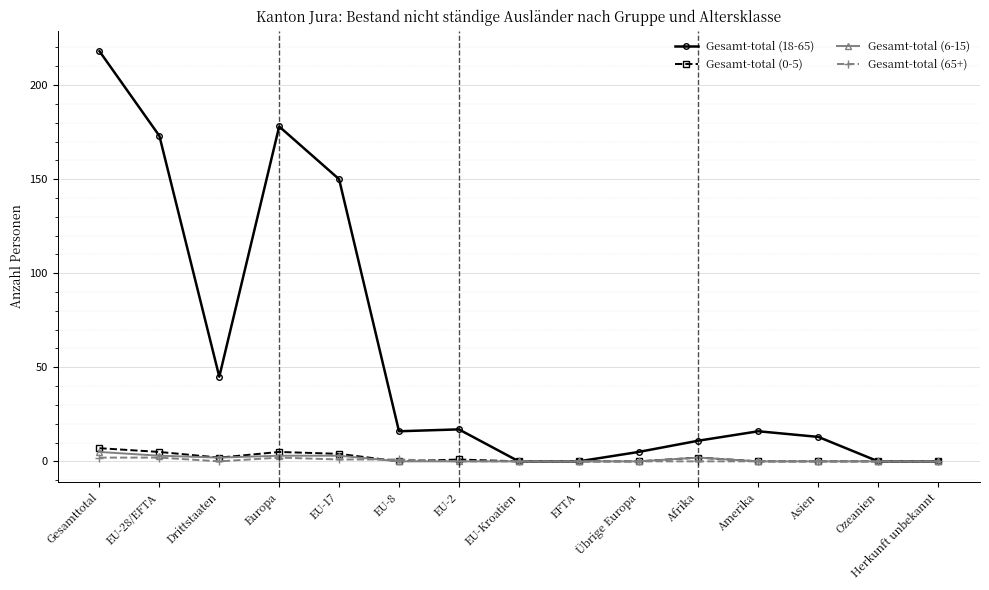

What is the difference between the maximum and minimum values in the Gesamt-total (6-15) series?

5